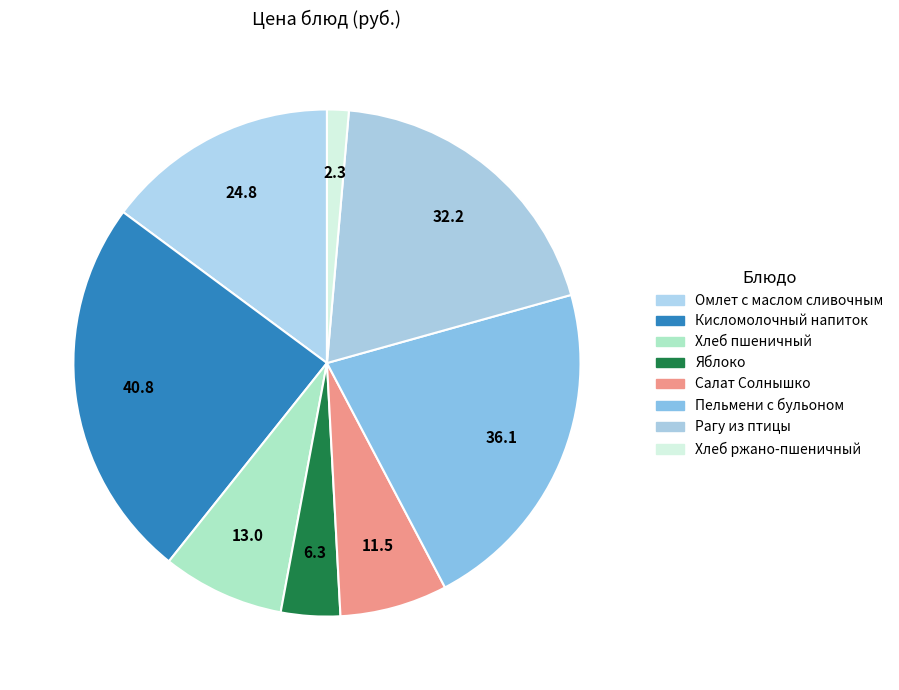

What is the change in value from Кисломолочный напиток to Хлеб ржано-пшеничный?

-38.5